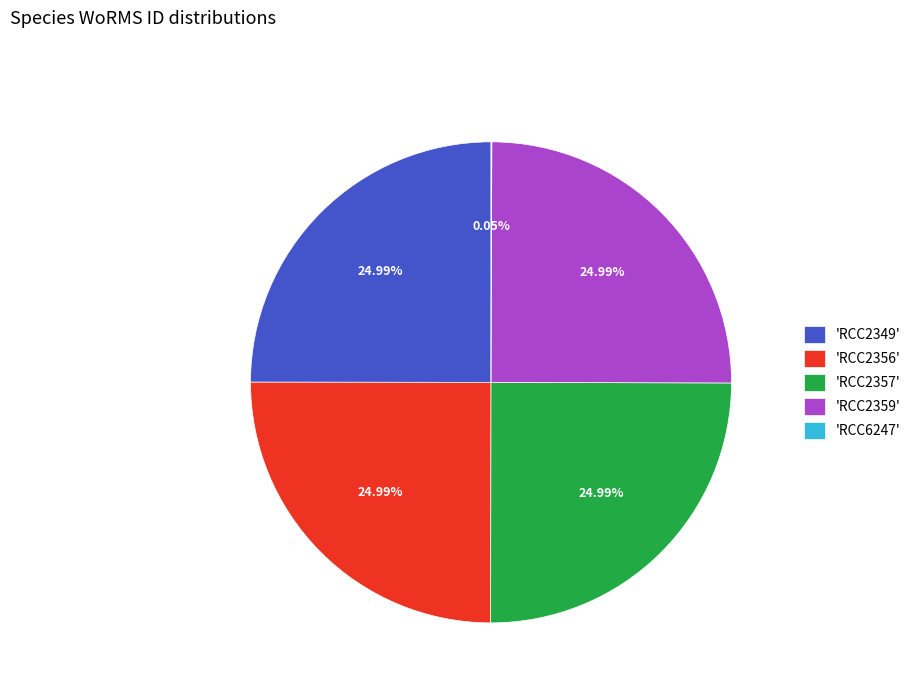

Is there a majority slice in this chart?

No